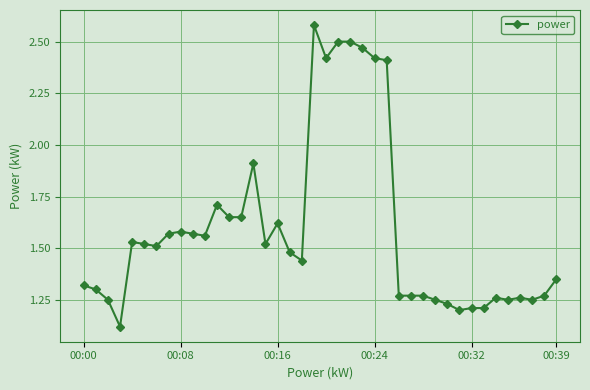

Does the chart display data point markers on the line(s)?

Yes